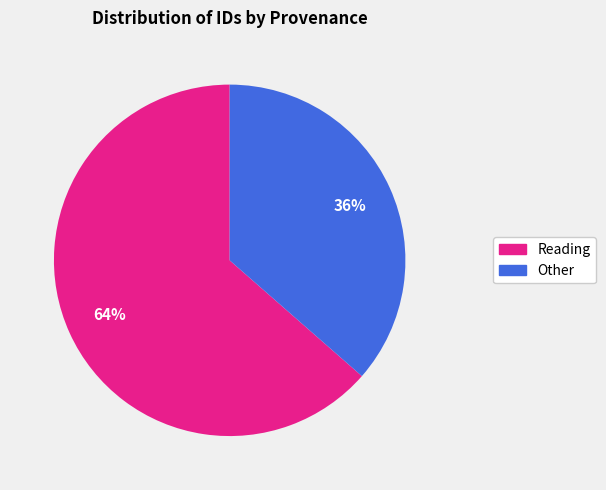

How many segments does this pie chart have?

2